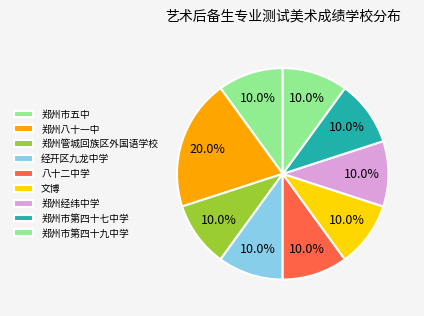

Rank the categories by value from highest to lowest.

郑州八十一中, 郑州市五中, 郑州管城回族区外国语学校, 经开区九龙中学, 八十二中学, 文博, 郑州经纬中学, 郑州市第四十七中学, 郑州市第四十九中学